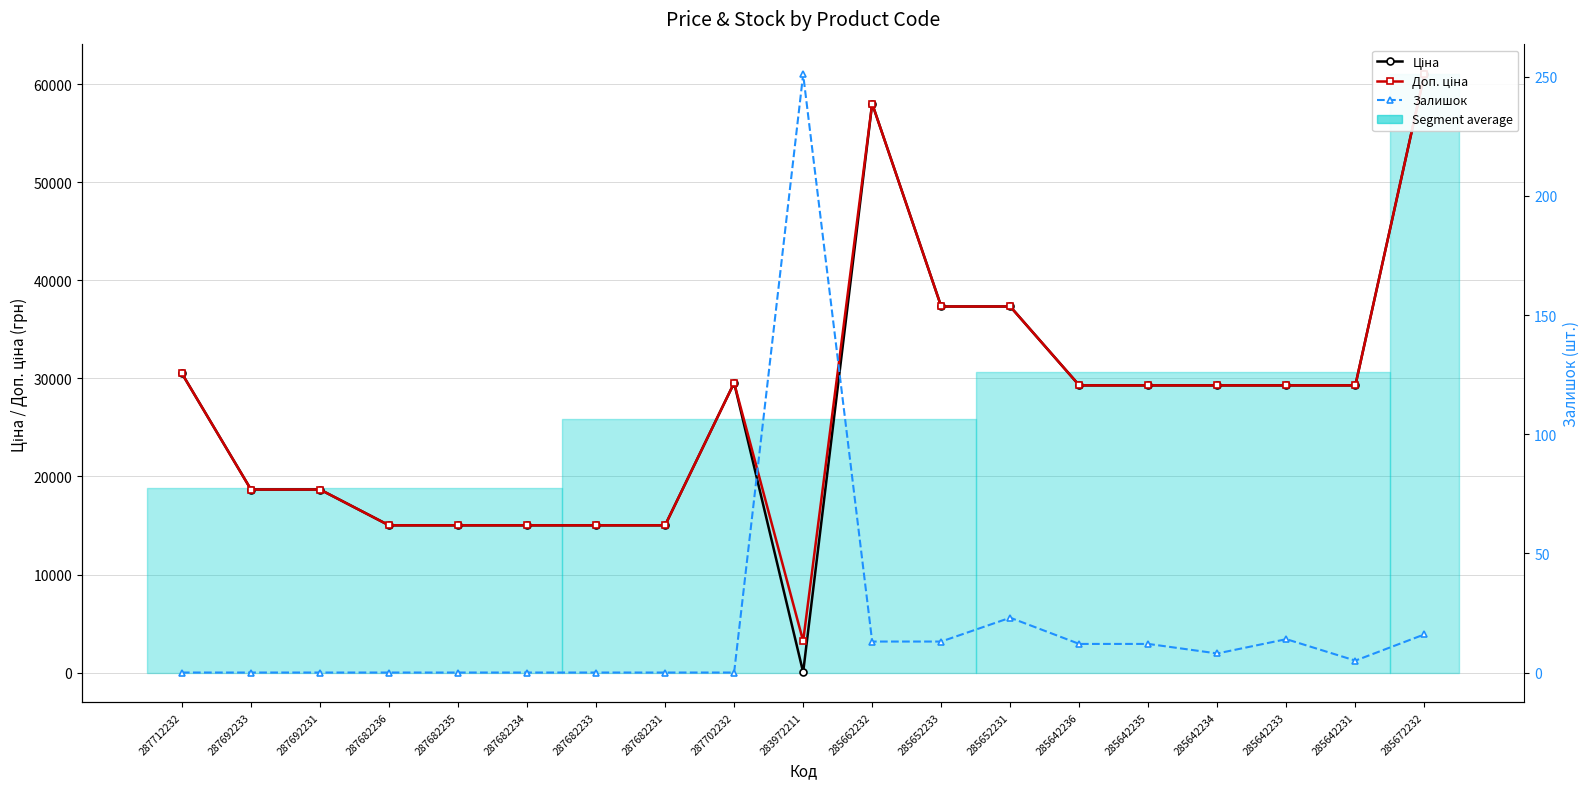

What is the difference between the maximum and minimum values in the Ціна series?

60992.6